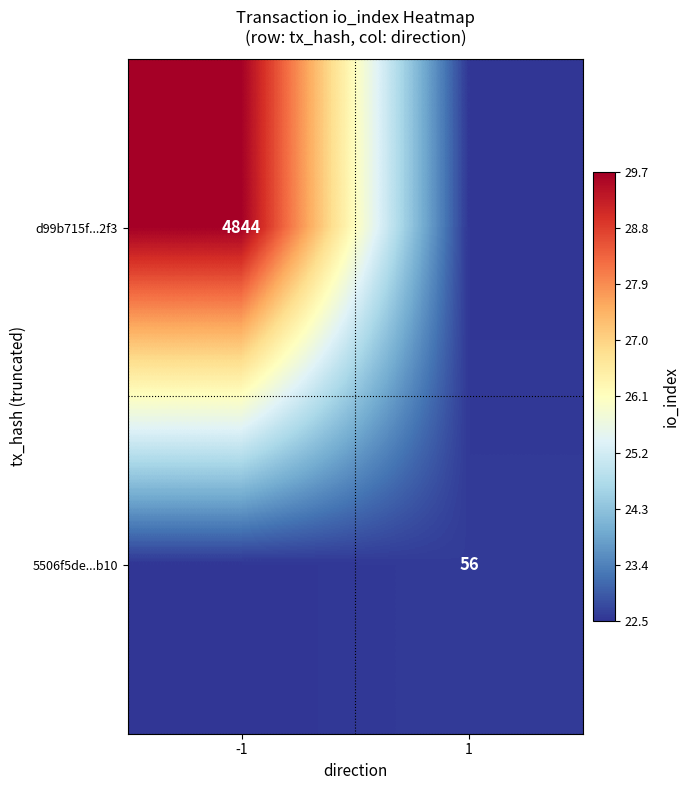

Is the value of d99b715f...2f3 at -1 greater than the value of 5506f5de...b10 at 1?

Yes